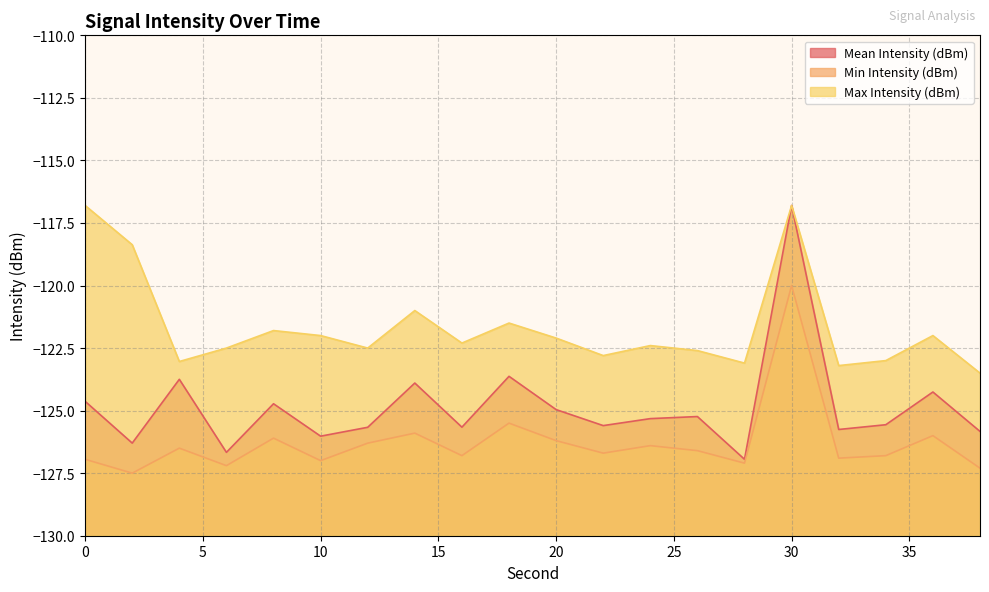

Reading right to left, transcribe all the data shown in this chart.

Mean Intensity (dBm): 38=-125.8	36=-124.3	34=-125.6	32=-125.8	30=-116.8	28=-126.9	26=-125.2	24=-125.3	22=-125.6	20=-125.0	18=-123.6	16=-125.7	14=-123.9	12=-125.7	10=-126.0	8=-124.7	6=-126.7	4=-123.7	2=-126.3	0=-124.6
Min Intensity (dBm): 38=-127.3	36=-126.0	34=-126.8	32=-126.9	30=-120.0	28=-127.1	26=-126.6	24=-126.4	22=-126.7	20=-126.2	18=-125.5	16=-126.8	14=-125.9	12=-126.3	10=-127.0	8=-126.1	6=-127.2	4=-126.5	2=-127.5	0=-126.9
Max Intensity (dBm): 38=-123.5	36=-122.0	34=-123.0	32=-123.2	30=-116.8	28=-123.1	26=-122.6	24=-122.4	22=-122.8	20=-122.1	18=-121.5	16=-122.3	14=-121.0	12=-122.5	10=-122.0	8=-121.8	6=-122.5	4=-123.0	2=-118.4	0=-116.8